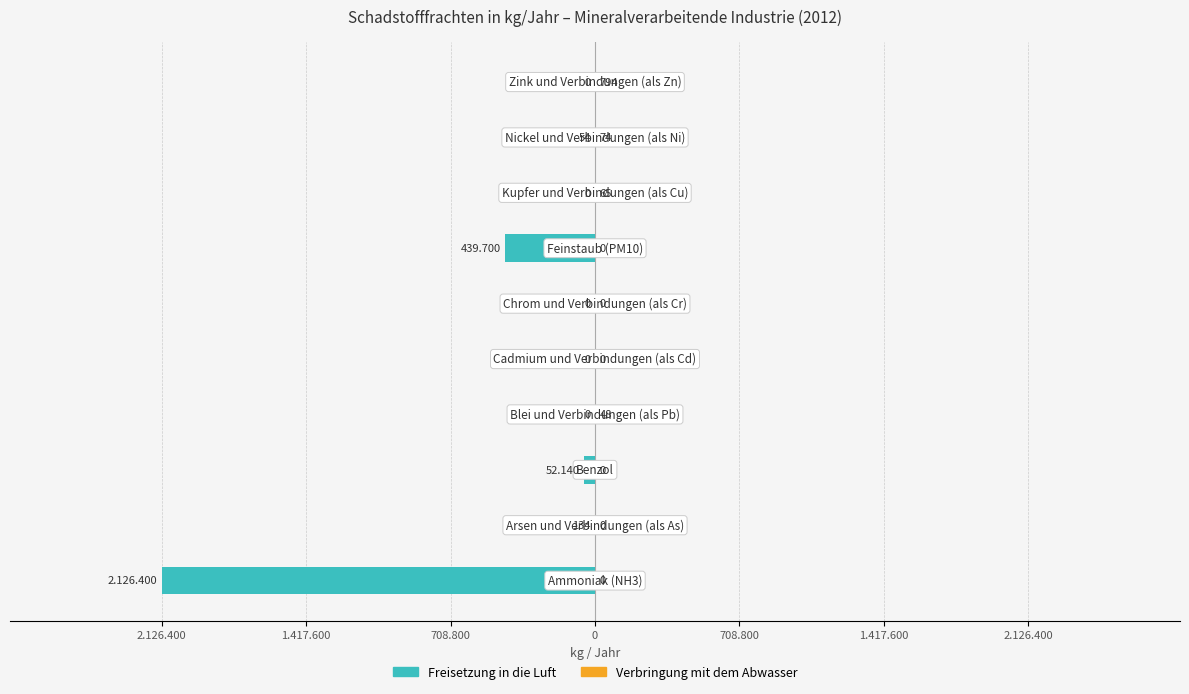

At 708.800, list the series in order from smallest to largest.

Freisetzung in die Luft, Verbringung mit dem Abwasser